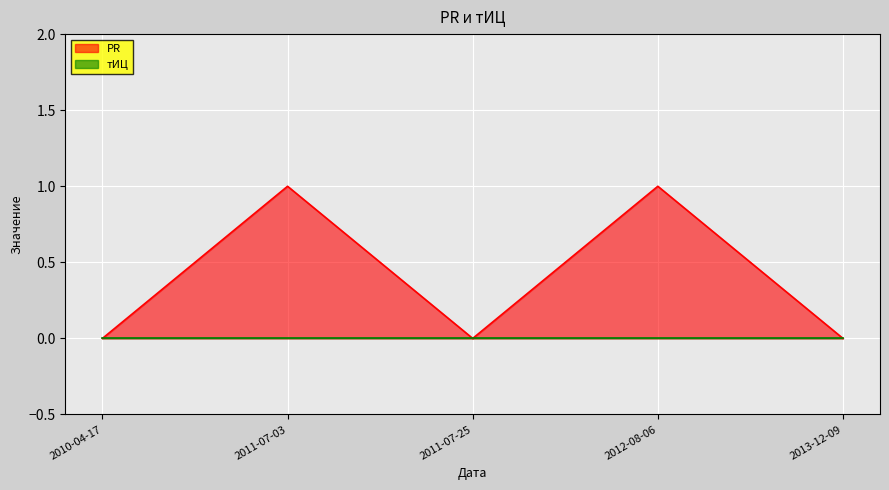

List the labels in order of value, largest first.

2011-07-03, 2012-08-06, 2010-04-17, 2011-07-25, 2013-12-09